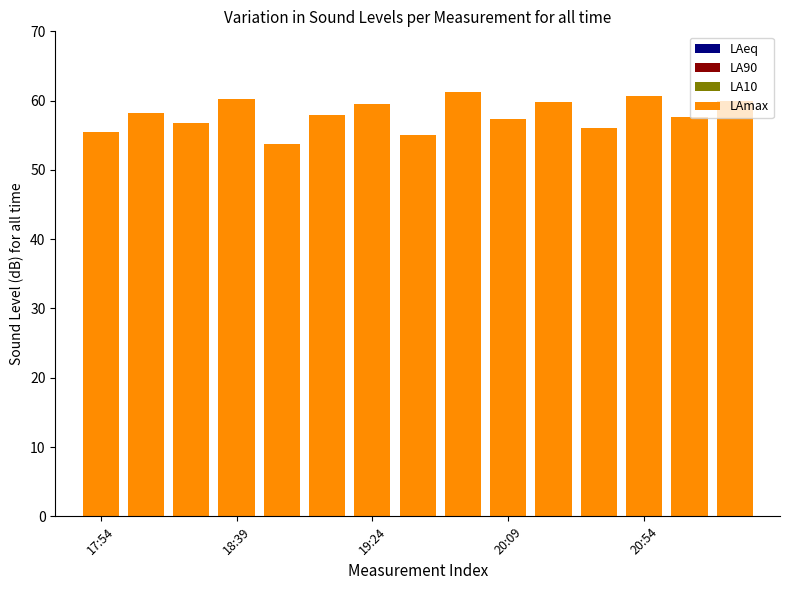

At how many categories does at least one series exceed 44?

15